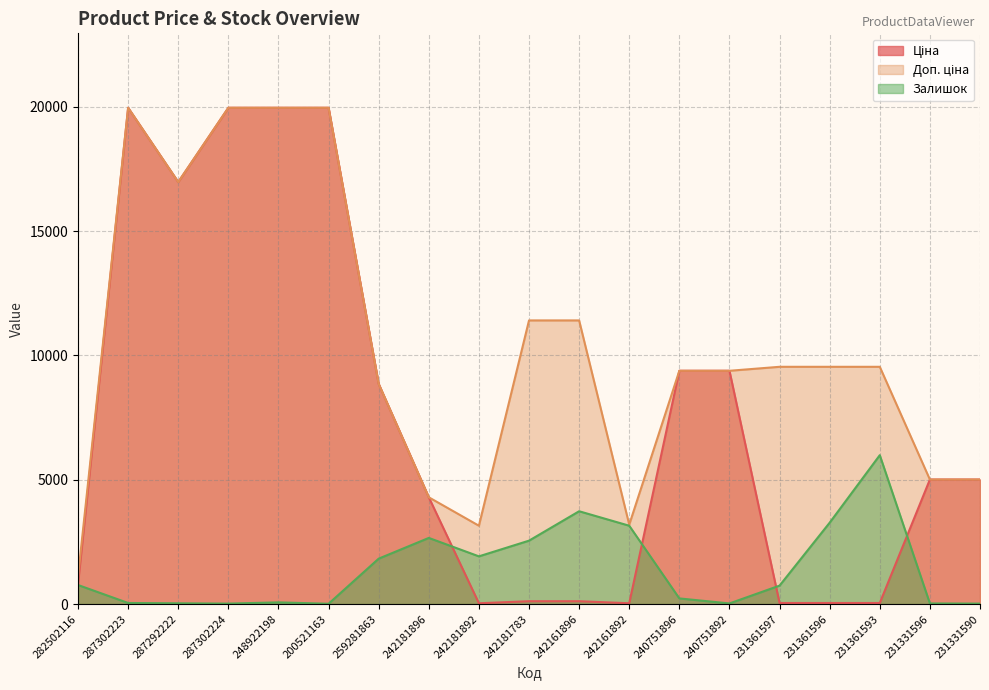

Between which two adjacent categories do Доп. ціна and Ціна first intersect?

242181896 and 242181892